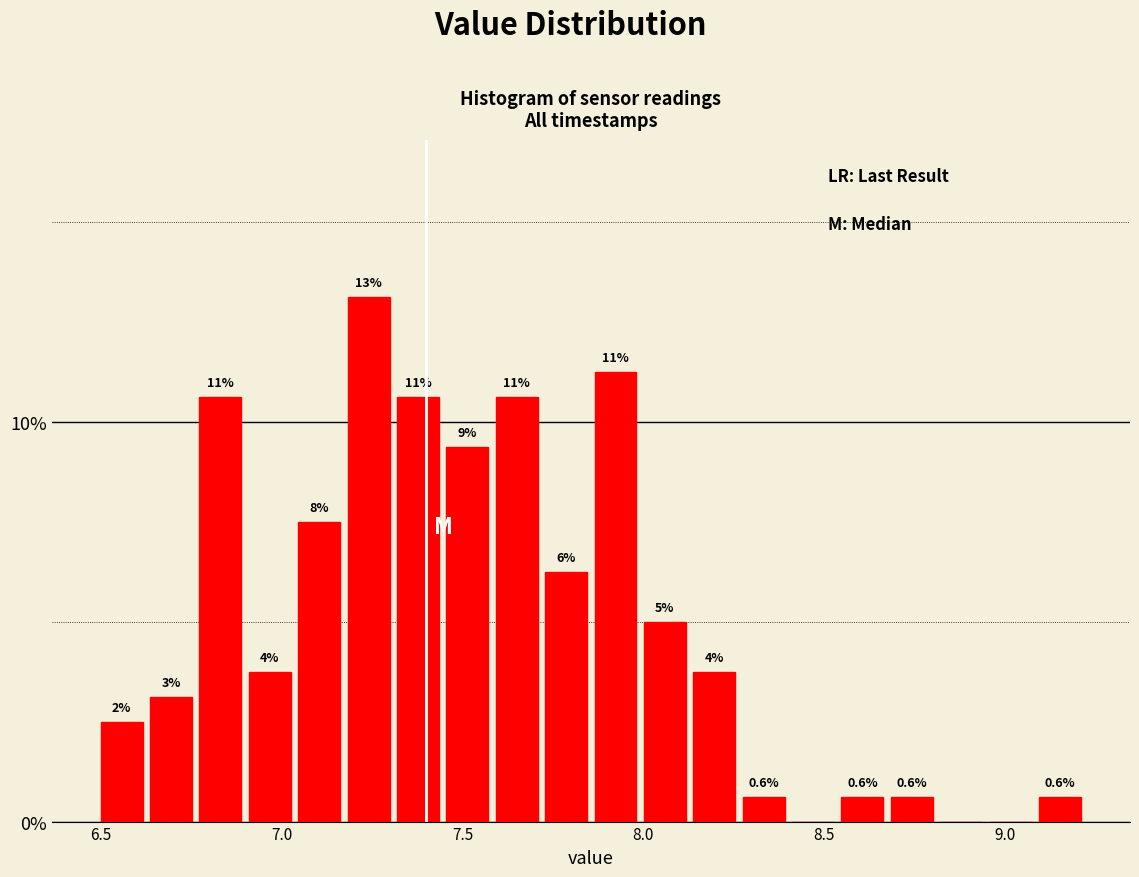

Read against the x-axis, roughly where is the centre of the tallest bar?

7.25